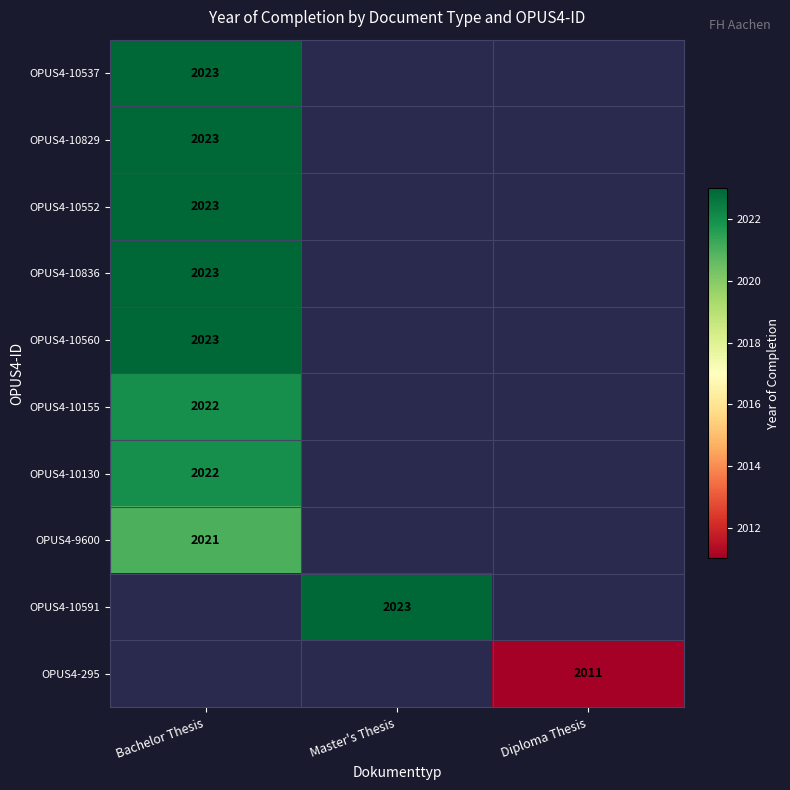

How many distinct data groups are displayed?

10